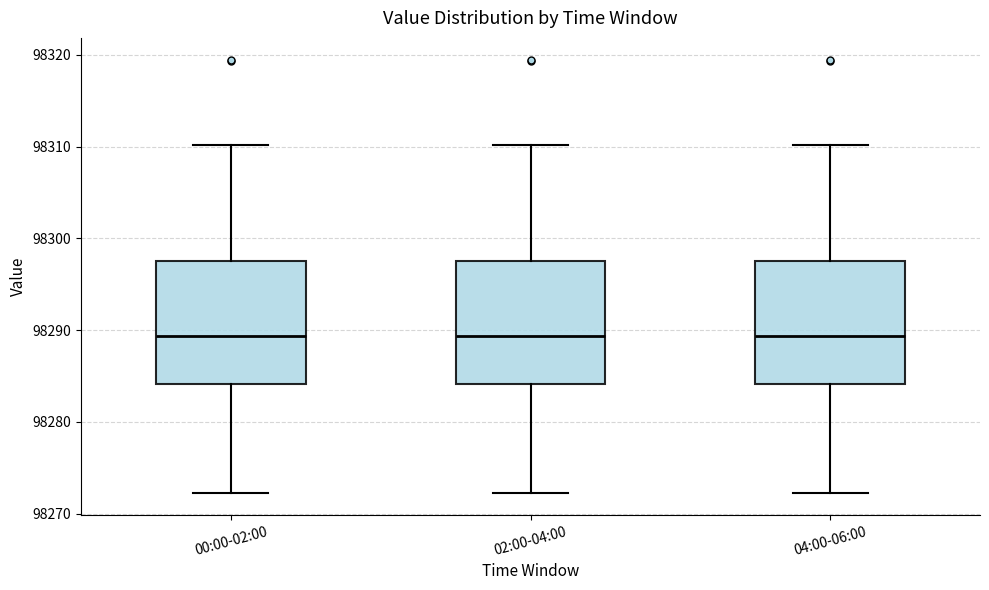

Where does the median line of the box for 04:00-06:00 sit on the y-axis? The values are not printed on the chart, so give them approximately, as read against the axis.

98289